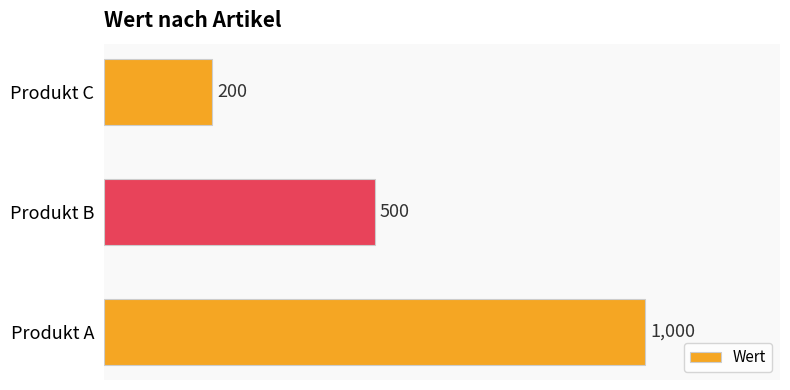

What is the difference between the second highest and minimum values?

300